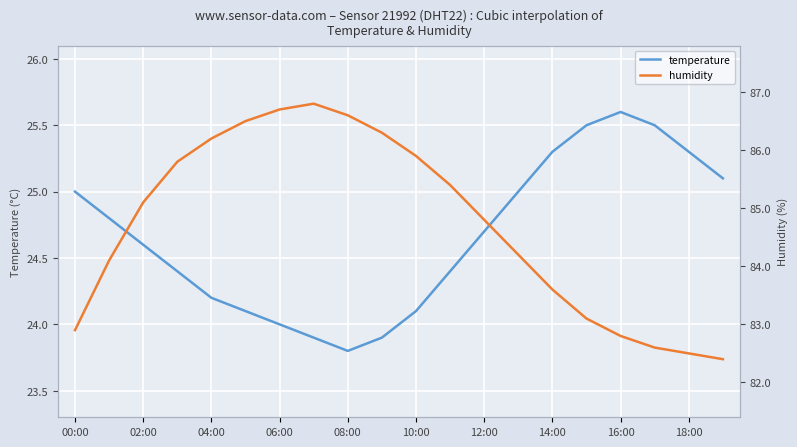

True or false: humidity has more than 1 interior local peaks.

False